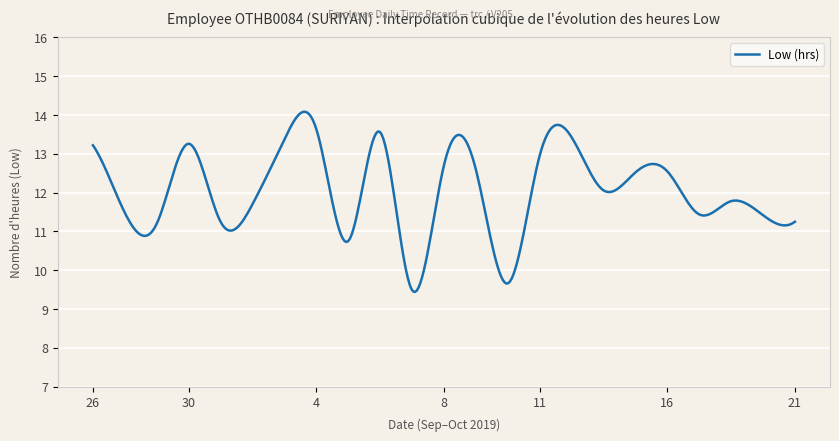

What is the difference between the maximum and minimum values?

4.6